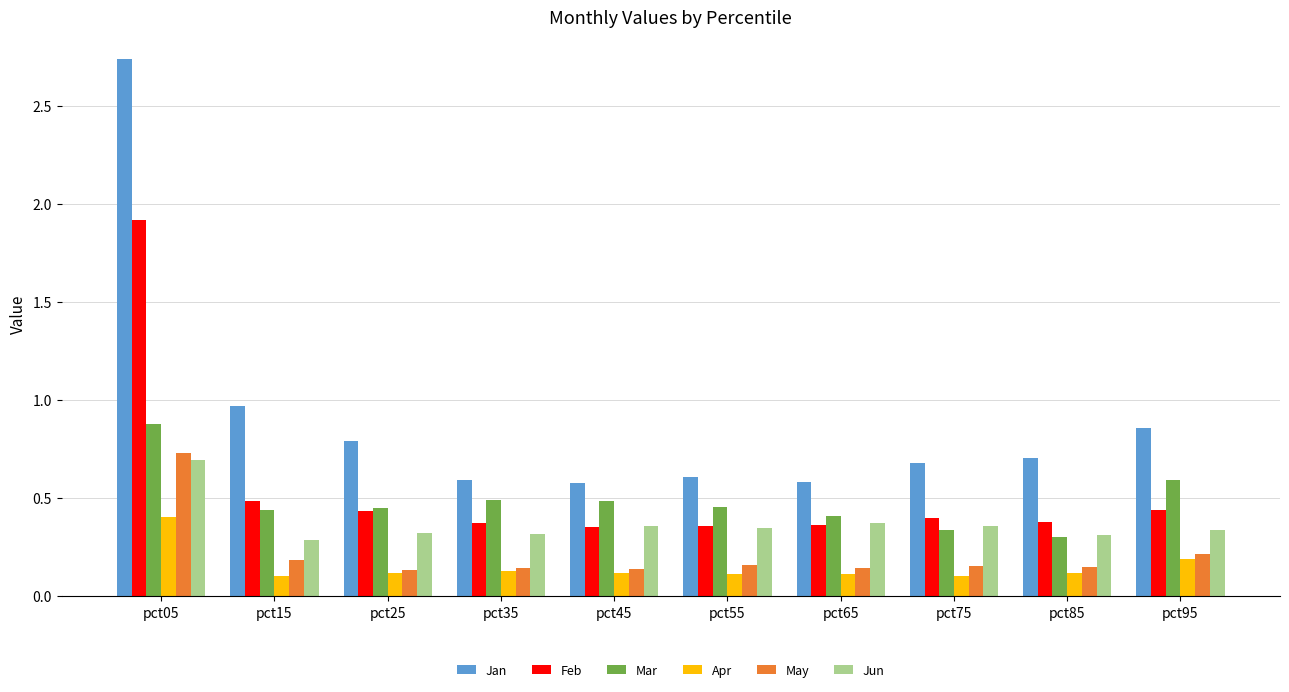

Are the bars grouped side by side (vs. stacked)?

Yes